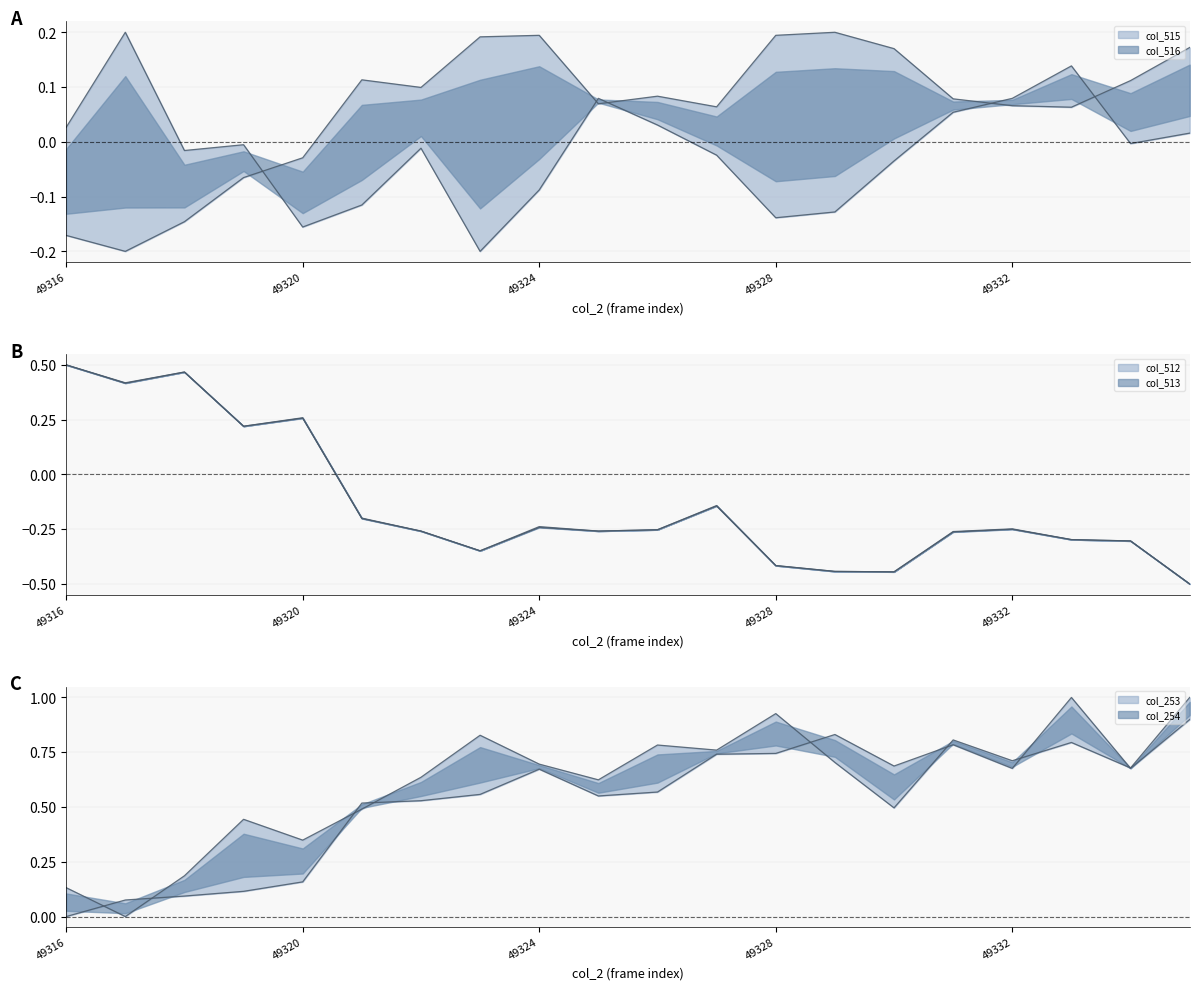

Reading left to right, extract all data points from this chart.

col_515: 49316=-0.2	49317=-0.2	49318=-0.1	49319=-0.1	49320=-0.0	49321=0.1	49322=0.1	49323=0.2	49324=0.2	49325=0.1	49326=0.1	49327=0.1	49328=0.2	49329=0.2	49330=0.2	49331=0.1	49332=0.1	49333=0.1	49334=0.1	49335=0.2
col_516: 49316=0.0	49317=0.2	49318=-0.0	49319=-0.0	49320=-0.2	49321=-0.1	49322=-0.0	49323=-0.2	49324=-0.1	49325=0.1	49326=0.0	49327=-0.0	49328=-0.1	49329=-0.1	49330=-0.0	49331=0.1	49332=0.1	49333=0.1	49334=-0.0	49335=0.0
col_512: 49316=0.5	49317=0.4	49318=0.5	49319=0.2	49320=0.3	49321=-0.2	49322=-0.3	49323=-0.3	49324=-0.2	49325=-0.3	49326=-0.3	49327=-0.1	49328=-0.4	49329=-0.4	49330=-0.4	49331=-0.3	49332=-0.2	49333=-0.3	49334=-0.3	49335=-0.5
col_513: 49316=0.5	49317=0.4	49318=0.5	49319=0.2	49320=0.3	49321=-0.2	49322=-0.3	49323=-0.3	49324=-0.2	49325=-0.3	49326=-0.3	49327=-0.1	49328=-0.4	49329=-0.4	49330=-0.4	49331=-0.3	49332=-0.3	49333=-0.3	49334=-0.3	49335=-0.5
col_253: 49316=0.0	49317=0.1	49318=0.1	49319=0.1	49320=0.2	49321=0.5	49322=0.5	49323=0.6	49324=0.7	49325=0.6	49326=0.6	49327=0.7	49328=0.7	49329=0.8	49330=0.7	49331=0.8	49332=0.7	49333=1.0	49334=0.7	49335=0.9
col_254: 49316=0.1	49317=0.0	49318=0.2	49319=0.4	49320=0.3	49321=0.5	49322=0.6	49323=0.8	49324=0.7	49325=0.6	49326=0.8	49327=0.8	49328=0.9	49329=0.7	49330=0.5	49331=0.8	49332=0.7	49333=0.8	49334=0.7	49335=1.0